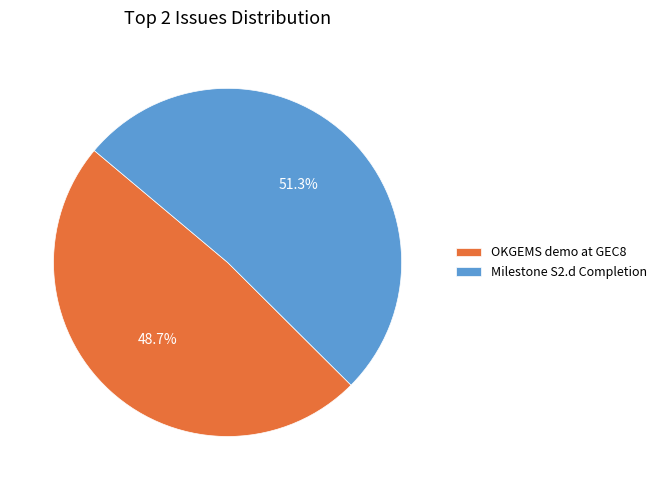

Combined, what portion of the pie is OKGEMS demo at GEC8 and Milestone S2.d Completion?

100.0%